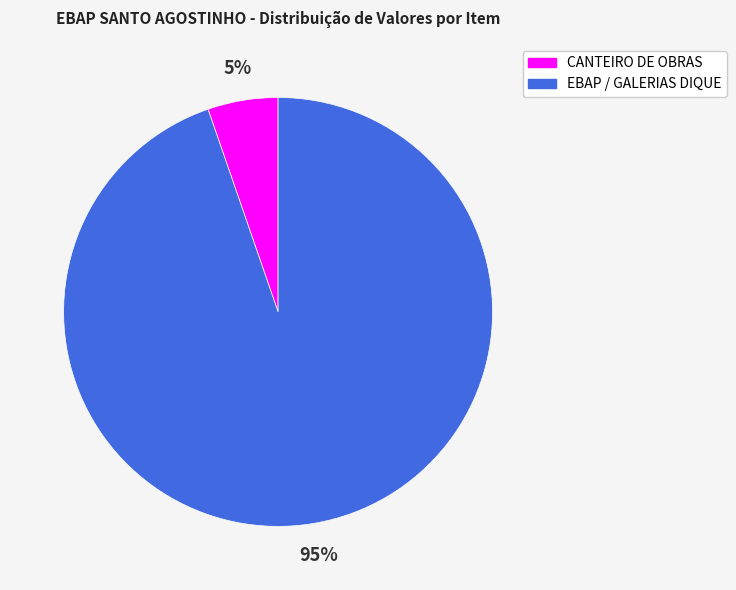

Is there a majority slice in this chart?

Yes